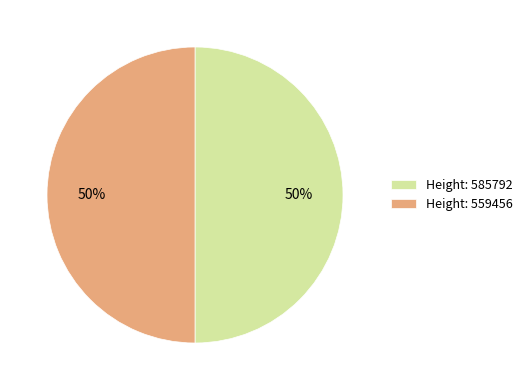

Do Height: 585792 and Height: 559456 together represent more than half of the pie?

Yes